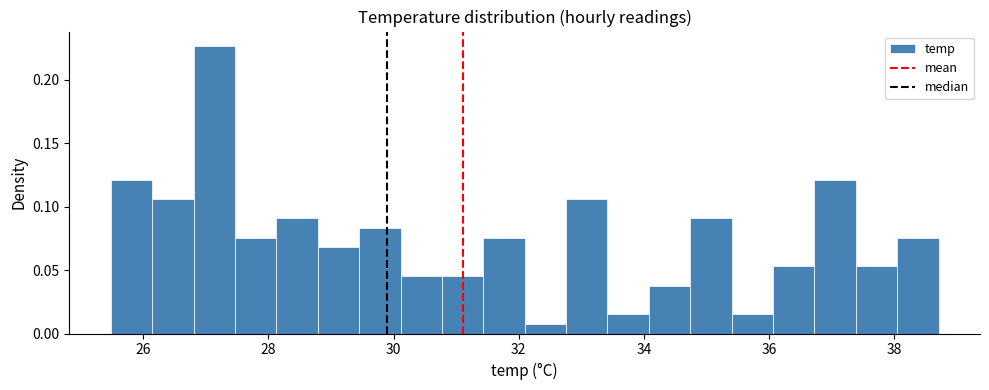

Around what value on the x-axis is the tallest bar? Give the approximate position of its centre, as read against the axis.

27.2